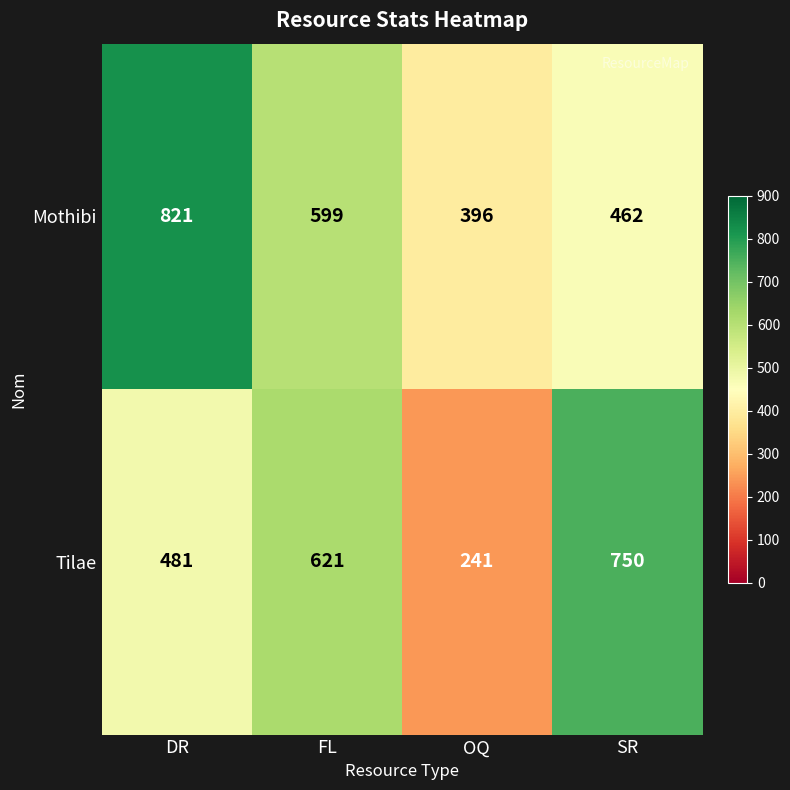

Which category has the highest value across all series?

DR